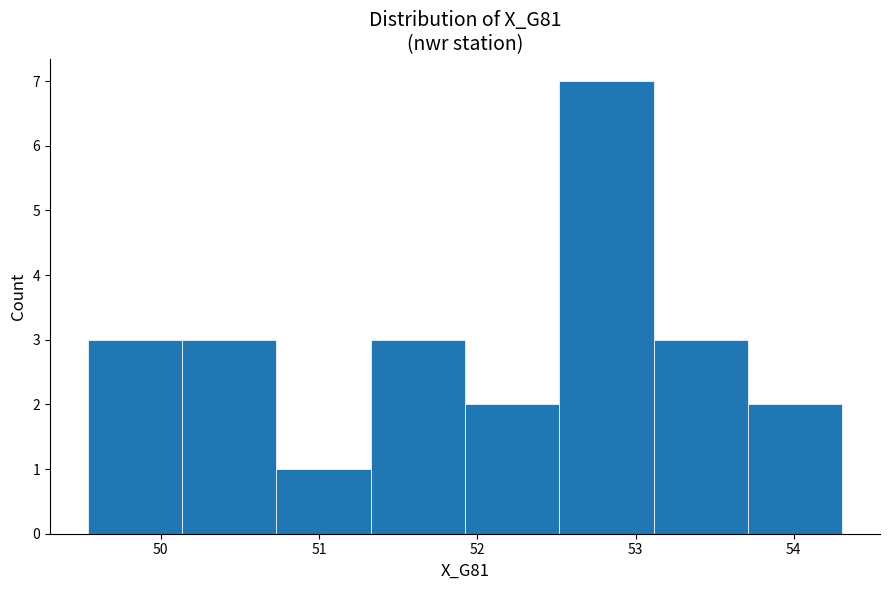

Reading left to right, list every bar in this chart as the range it spans on the x-axis followed by its height. Neither the bar edges nor the heights are printed on the chart, so give them approximately, as read against the axes.

49.5 to 50.1: 3
50.1 to 50.7: 3
50.7 to 51.3: 1
51.3 to 51.9: 3
51.9 to 52.5: 2
52.5 to 53.1: 7
53.1 to 53.7: 3
53.7 to 54.3: 2